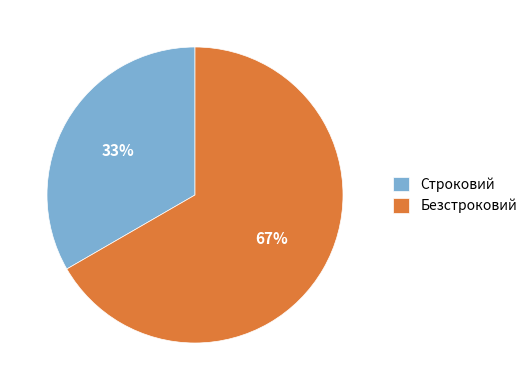

To the nearest percent, what portion does Безстроковий represent?

67%